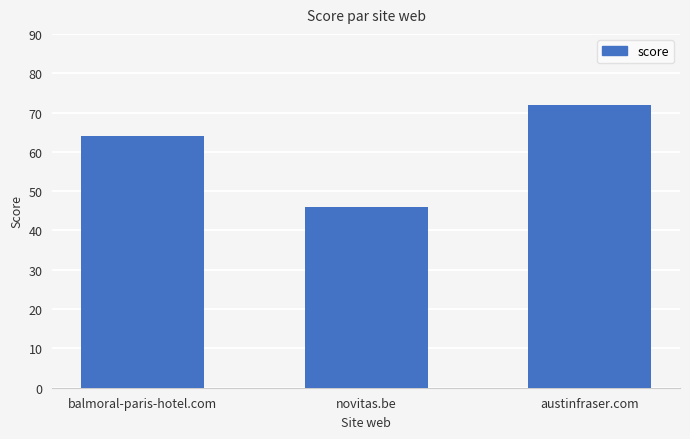

List the labels in order of value, smallest first.

novitas.be, balmoral-paris-hotel.com, austinfraser.com